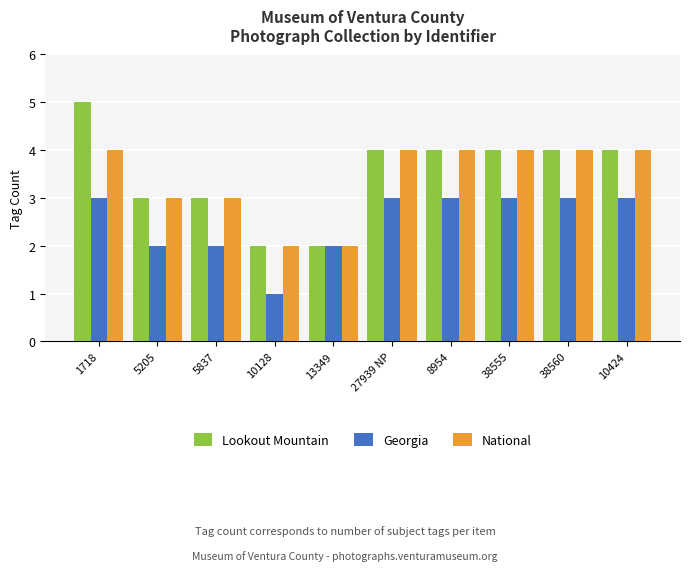

Reading left to right, what are all the values shown in this chart?

Lookout Mountain: 1718=5	5205=3	5837=3	10128=2	13349=2	27939 NP=4	8954=4	38555=4	38560=4	10424=4
Georgia: 1718=3	5205=2	5837=2	10128=1	13349=2	27939 NP=3	8954=3	38555=3	38560=3	10424=3
National: 1718=4	5205=3	5837=3	10128=2	13349=2	27939 NP=4	8954=4	38555=4	38560=4	10424=4